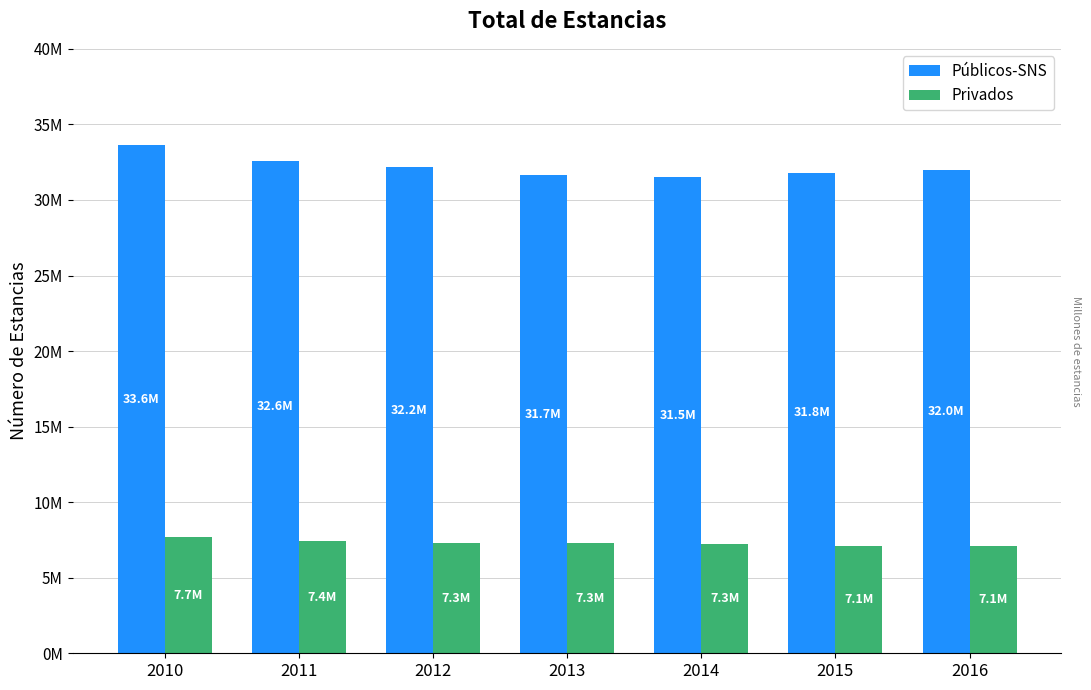

Does the chart contain stacked bars?

No